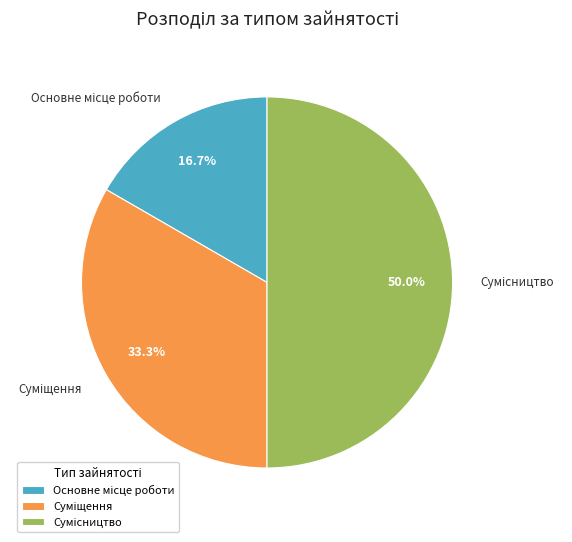

Count the number of slices in the pie.

3